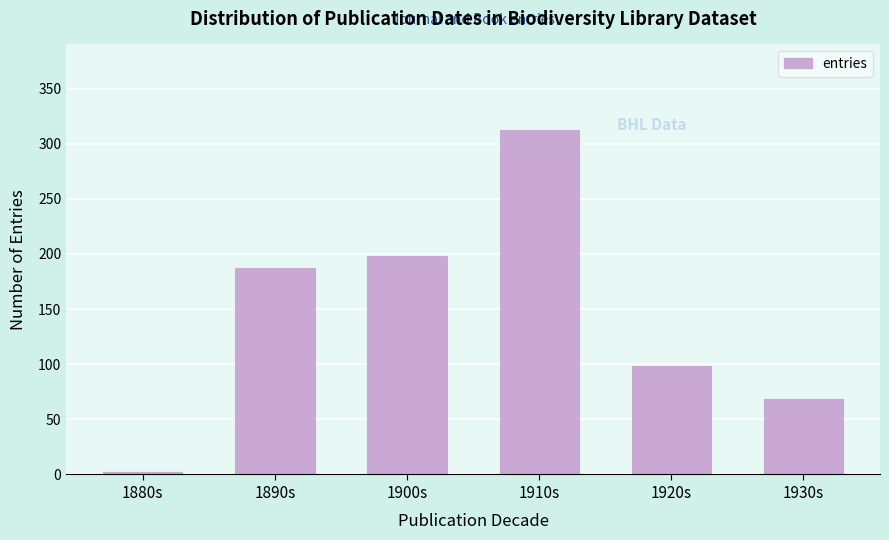

Reading right to left, what are all the values shown in this chart?

1930s=68	1920s=98	1910s=312	1900s=198	1890s=187	1880s=2